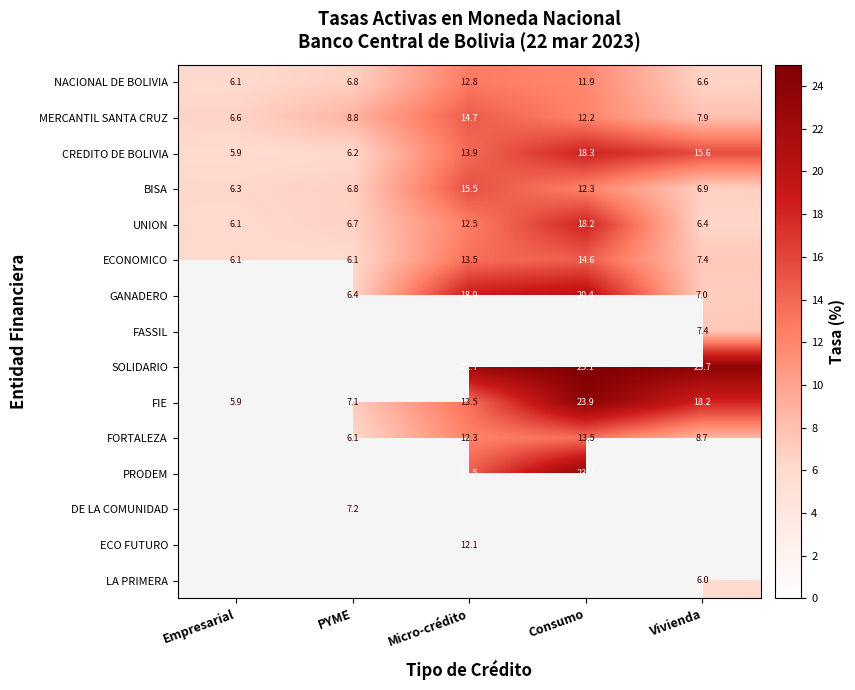

At which label is FIE closest to 14?

Micro-crédito